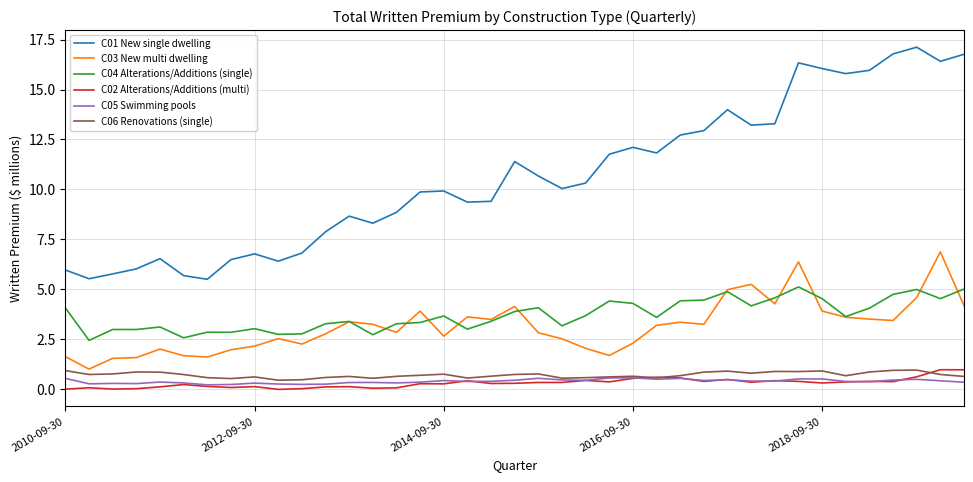

What is the greatest value displayed?

17.1